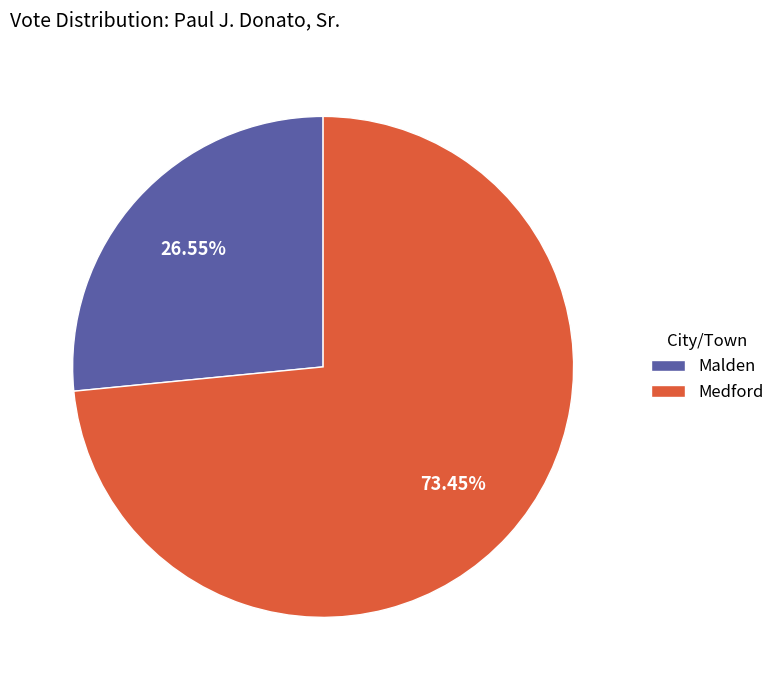

The Malden slice represents 14% of the pie. True or false?

False